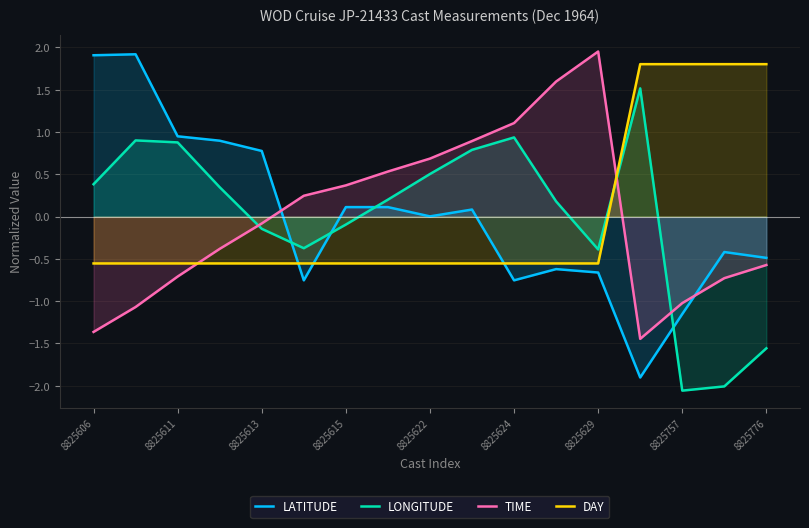

True or false: DAY has a value of -0.6 at 9.

True